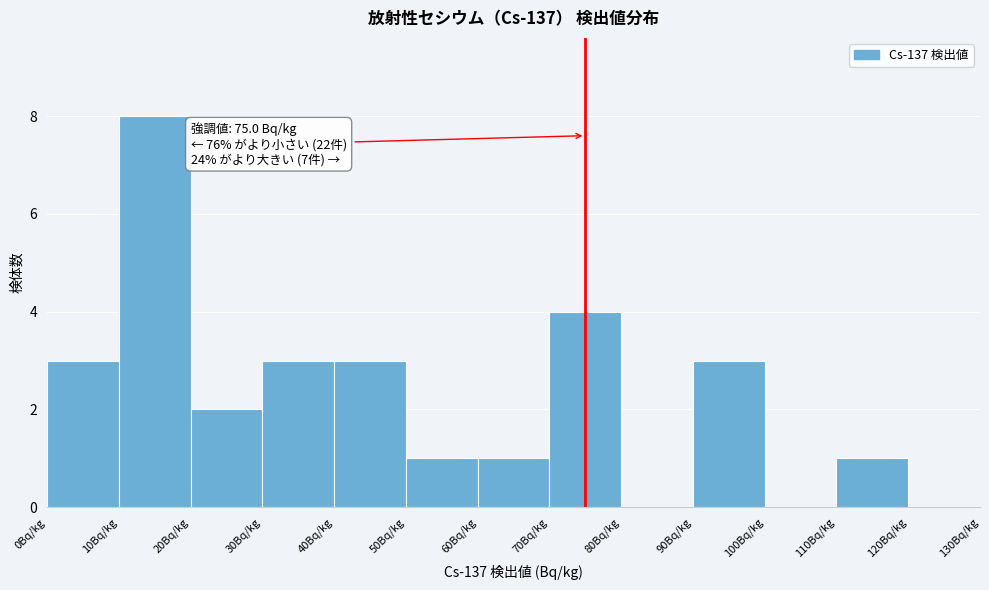

Which range on the x-axis has the tallest bar?

10 to 20